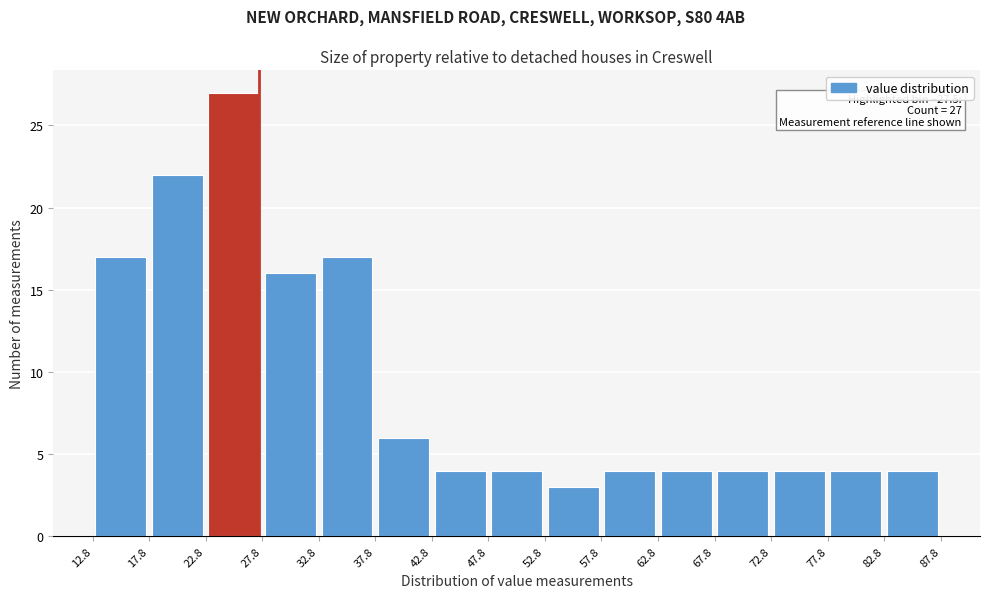

Over which range of the x-axis is the bar tallest?

22.8 to 27.8